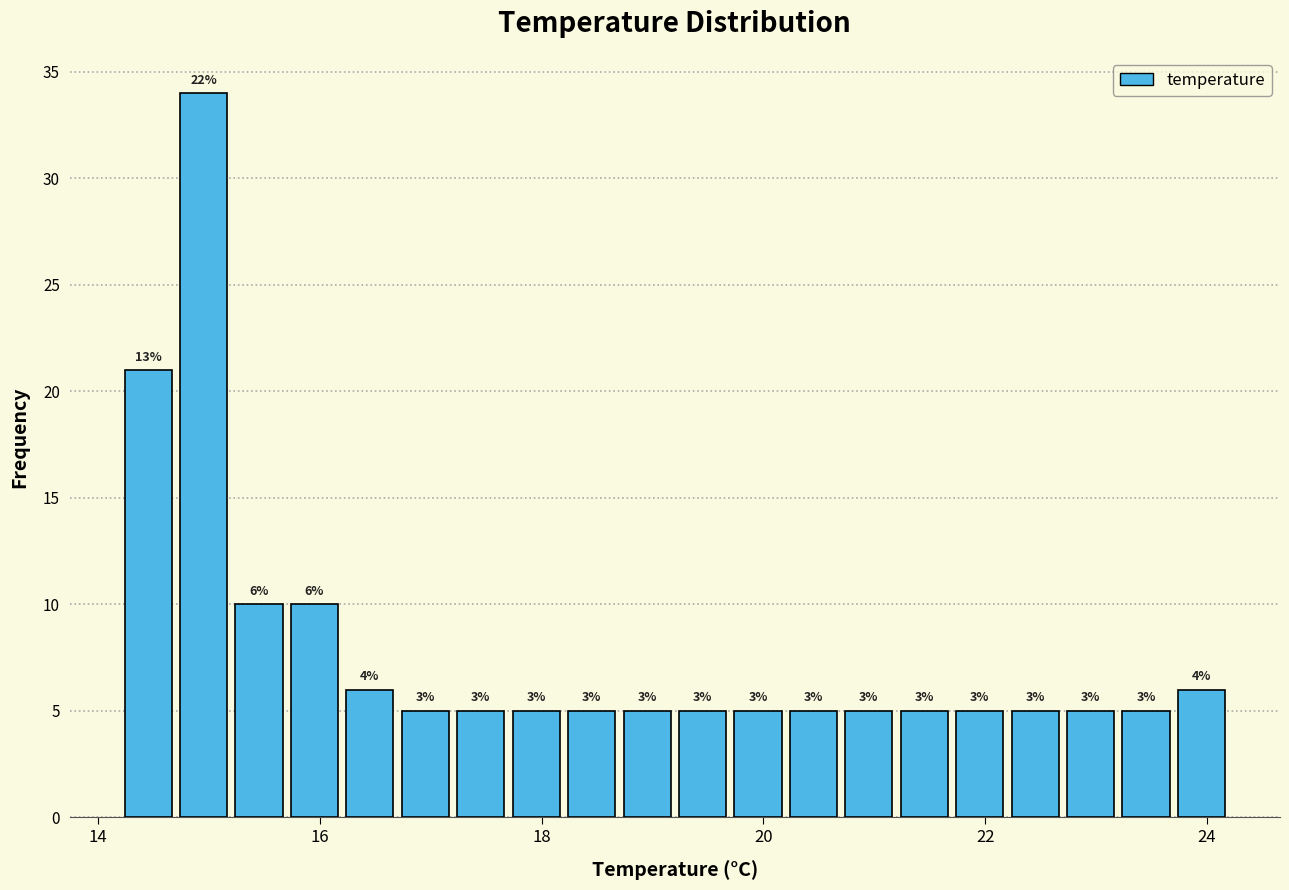

Around what value on the x-axis is the tallest bar? Give the approximate position of its centre, as read against the axis.

15.0